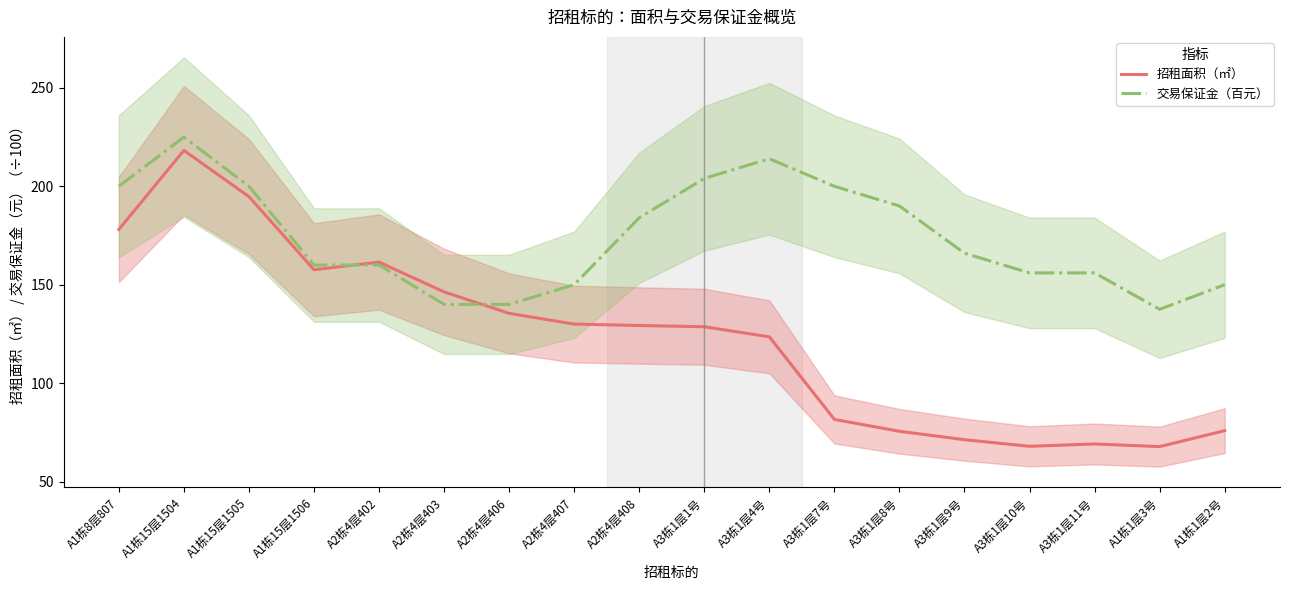

Where is the first local maximum for 招租面积（㎡）?

A1栋15层1504